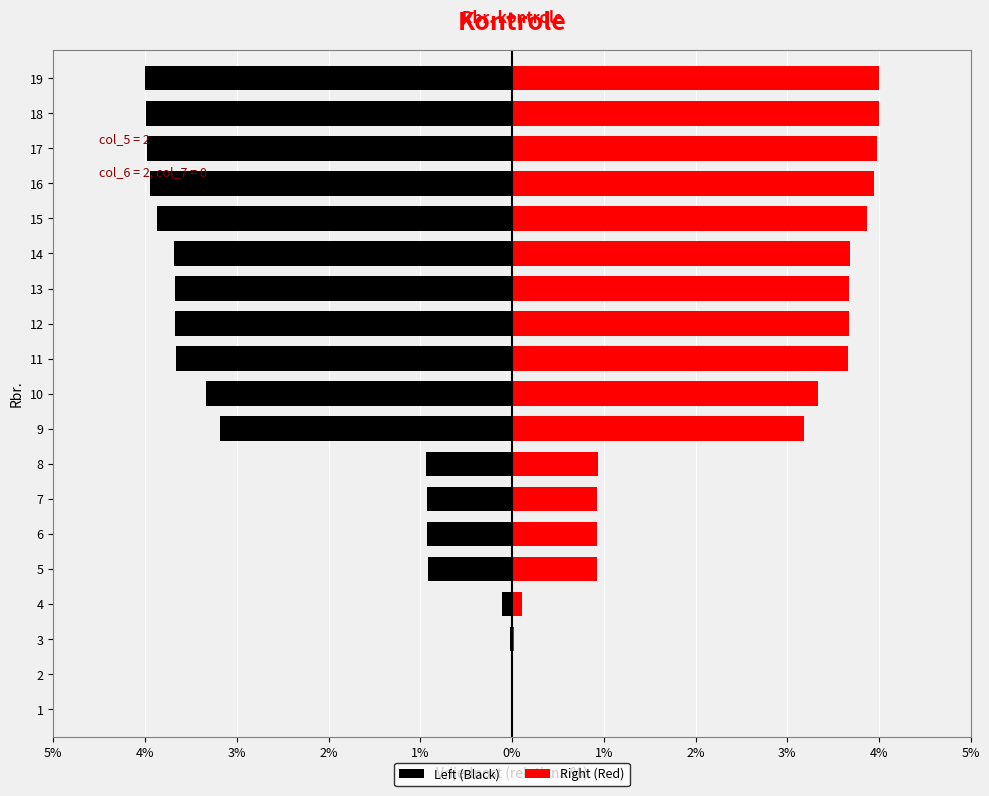

Reading left to right, list all the values displayed in this chart.

Left (Black): -0.0	-0.0	-0.0	-0.1	-0.9	-0.9	-0.9	-0.9	-3.2	-3.3	-3.7	-3.7	-3.7	-3.7	-3.9	-3.9	-4.0	-4.0	-4.0
Right (Red): 0.0	0.0	0.0	0.1	0.9	0.9	0.9	0.9	3.2	3.3	3.7	3.7	3.7	3.7	3.9	3.9	4.0	4.0	4.0